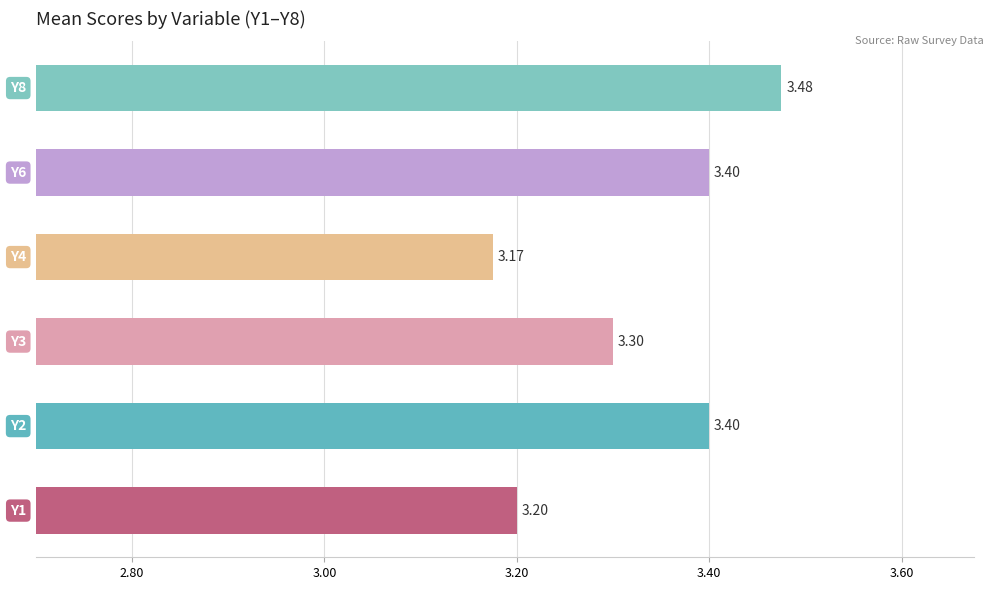

What is the difference between the maximum and minimum values?

0.3